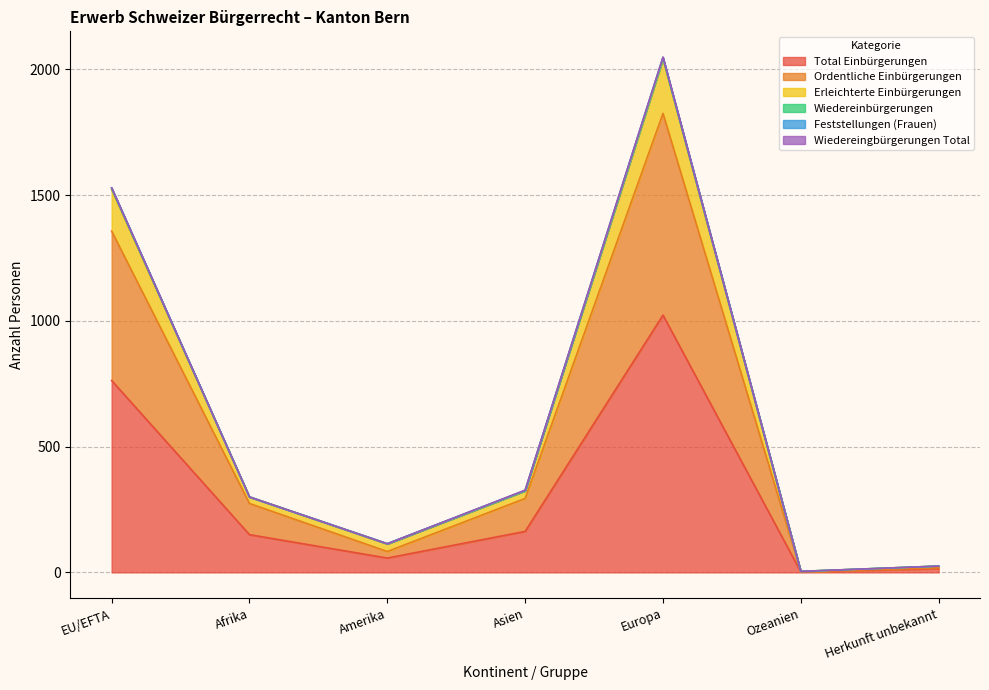

At which label does Total Einbürgerungen reach its peak?

Europa